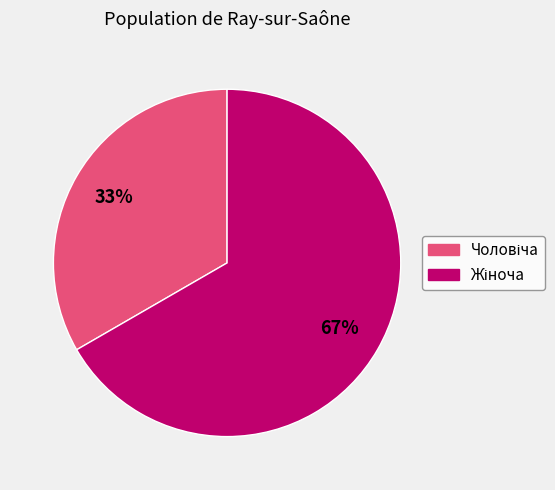

Is there any slice that represents more than half of the pie?

Yes